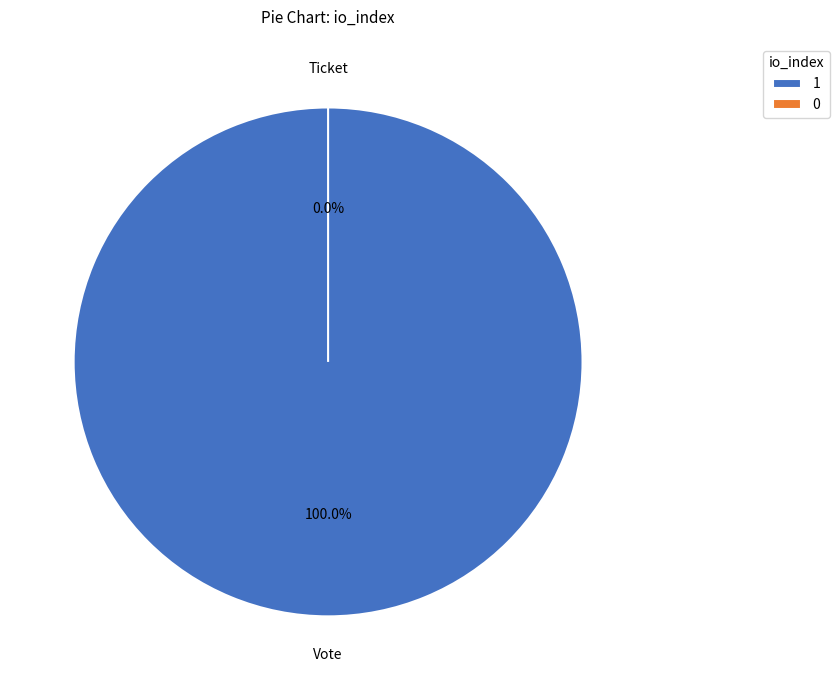

Is it true that Vote (io_index=1) is 100% of the pie?

True